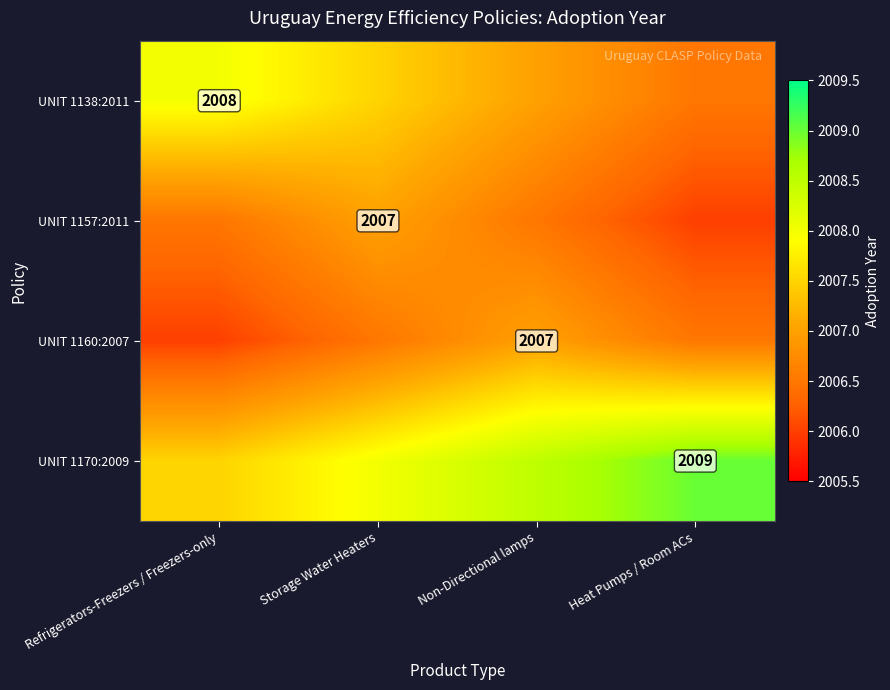

The value of UNIT 1138:2011 at Refrigerators-Freezers / Freezers-only is 3567.2. True or false?

False